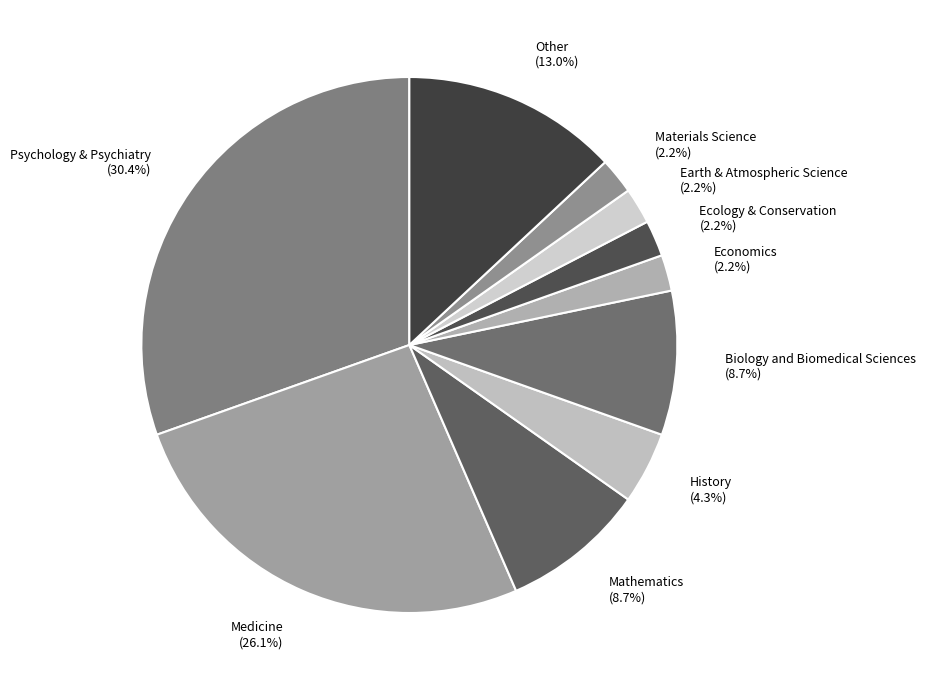

To the nearest percent, what is the difference between the History and Ecology & Conservation slice percentages?

2%